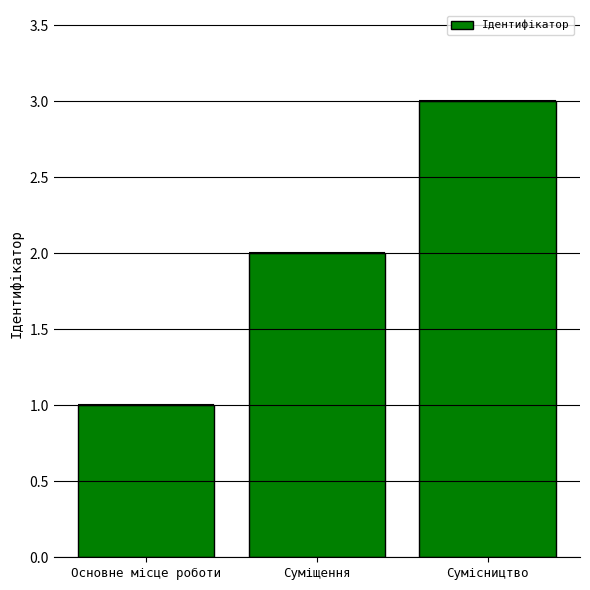

Reading left to right, what are all the values shown in this chart?

1	2	3